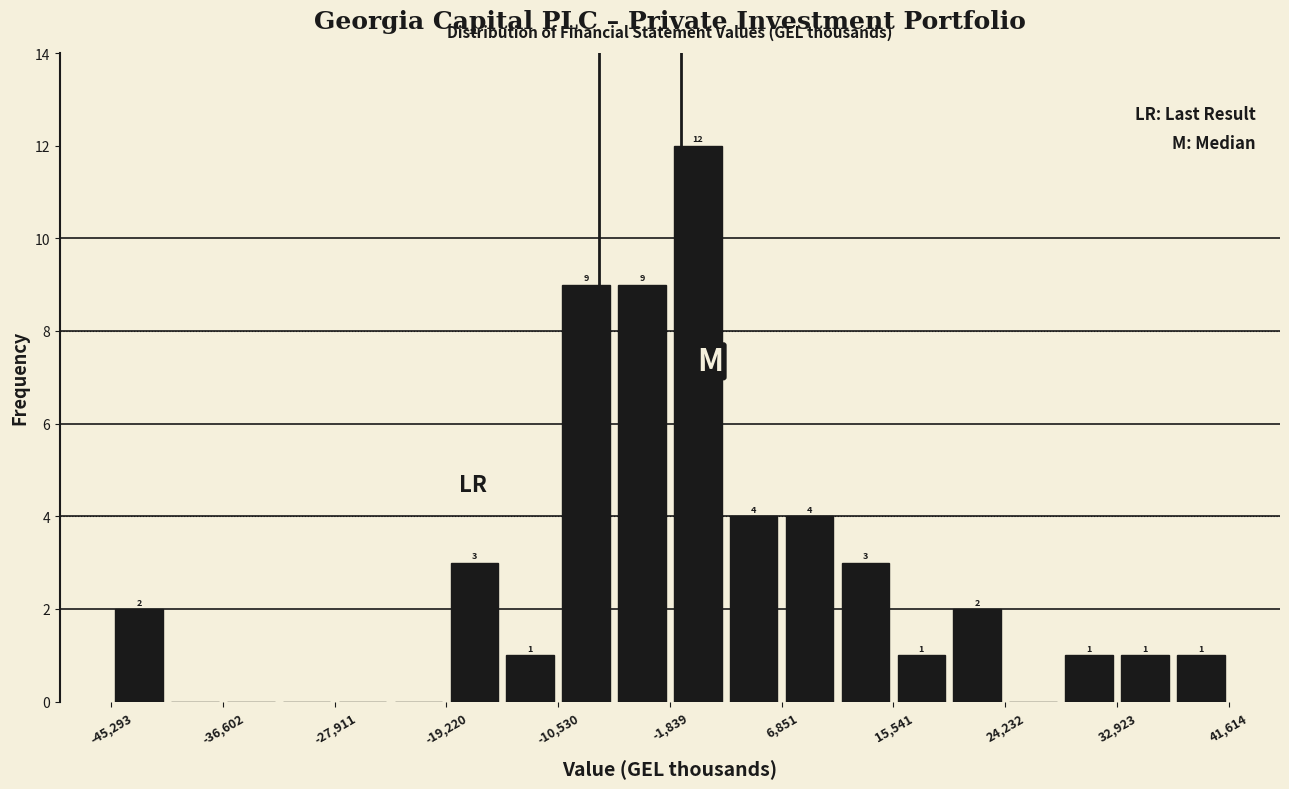

Over which range of the x-axis is the bar tallest?

-2000 to 3000